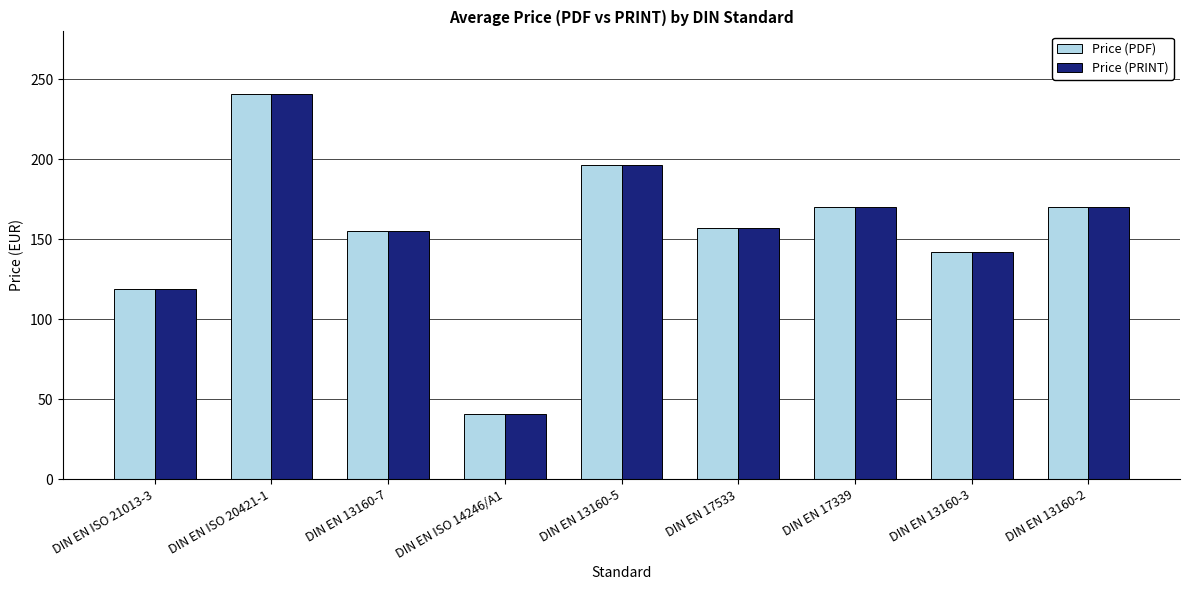

Reading right to left, extract all data points from this chart.

Price (PDF): 169.9	142.0	169.9	157.3	196.6	40.6	155.4	241.0	118.8
Price (PRINT): 169.9	142.0	169.9	157.3	196.6	40.6	155.4	241.0	118.8